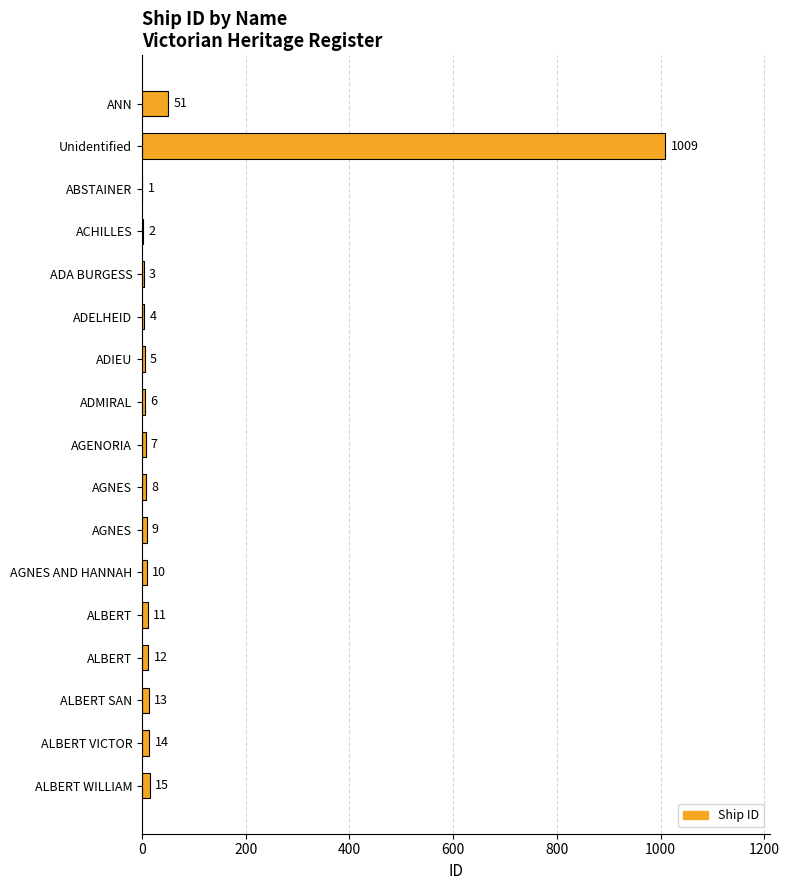

What is the minimum value shown in the chart?

1